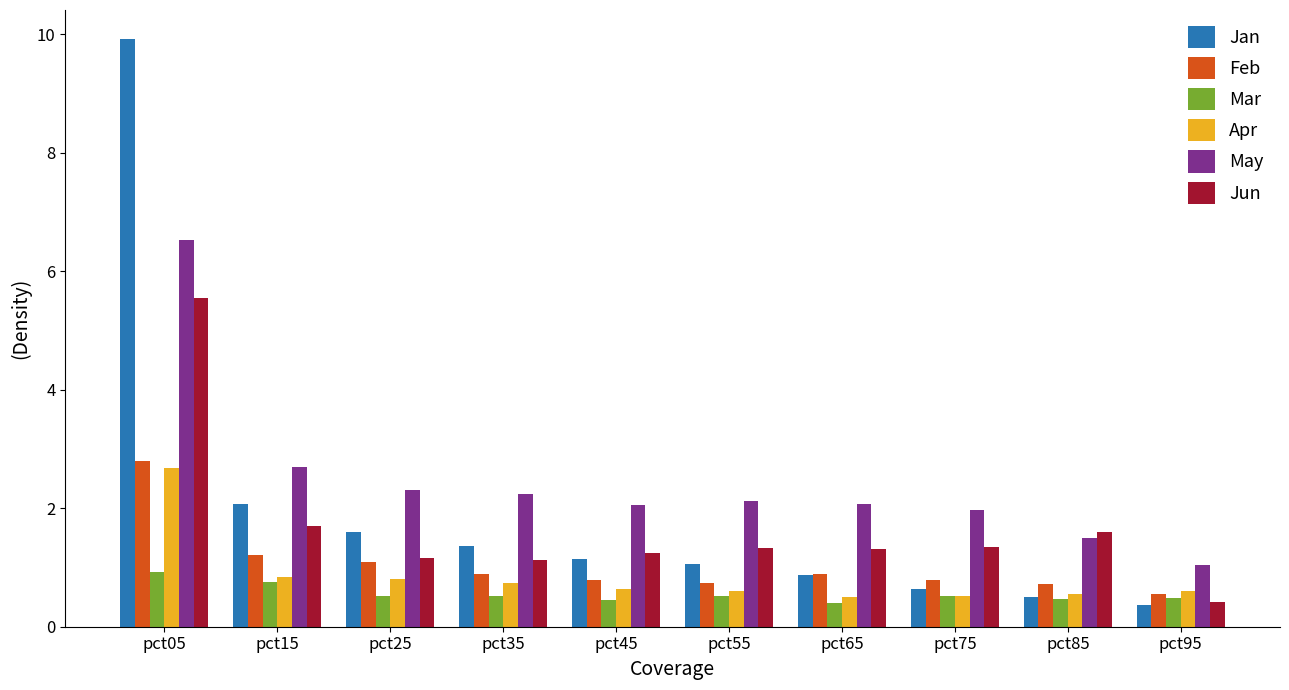

Rank the series at pct05 from lowest to highest value.

Mar, Apr, Feb, Jun, May, Jan